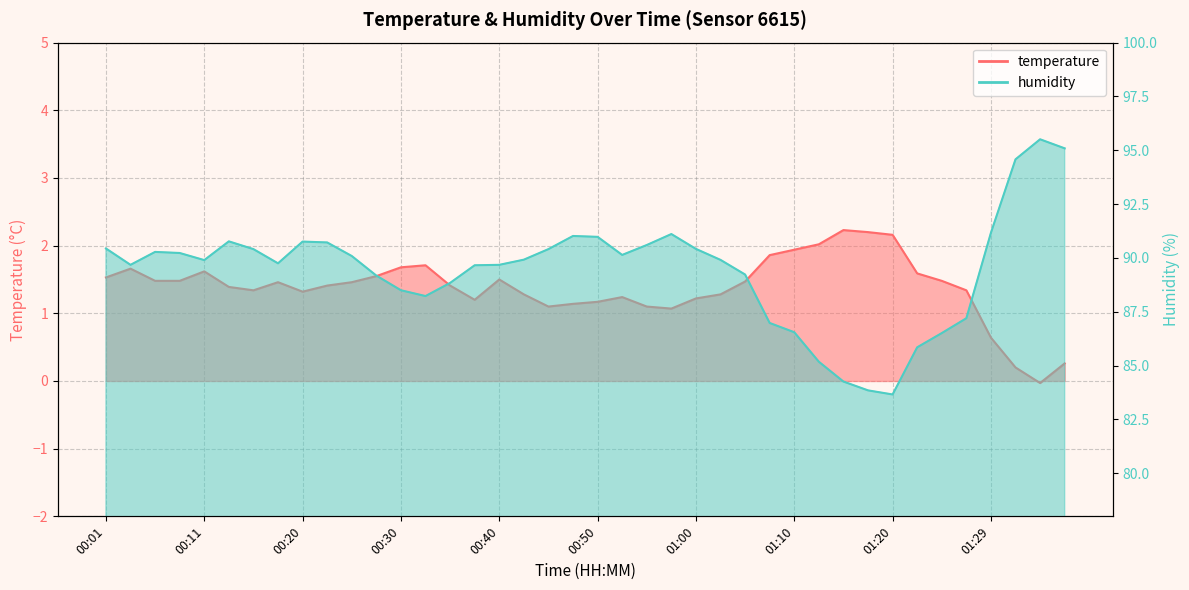

List the series in order of their overall mean, lowest first.

temperature, humidity